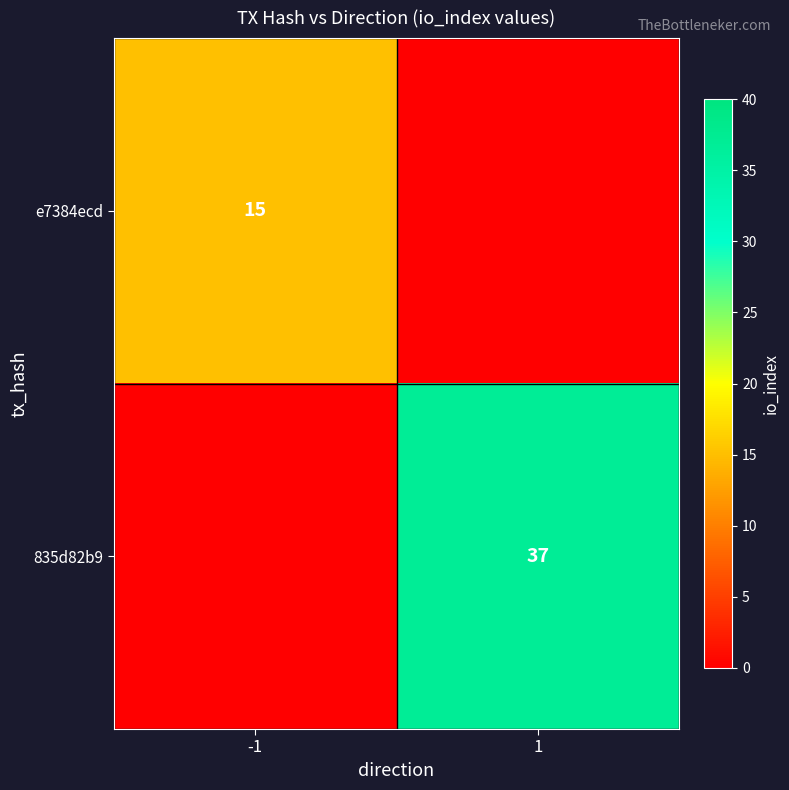

The e7384ecd series shows 15 at -1. True or false?

True